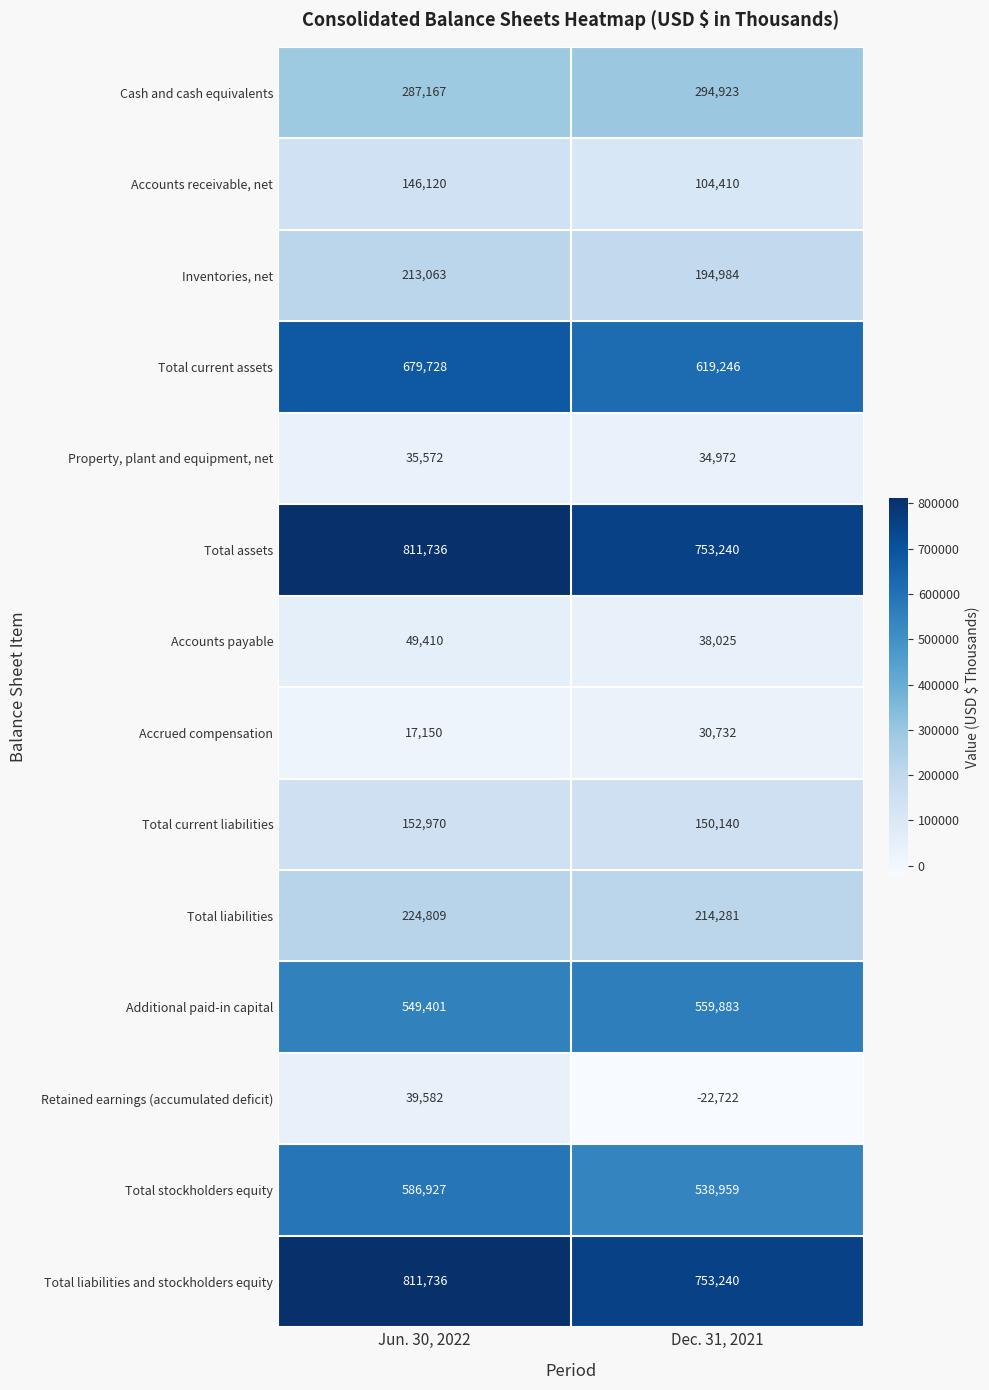

Count the number of data series in this chart.

14